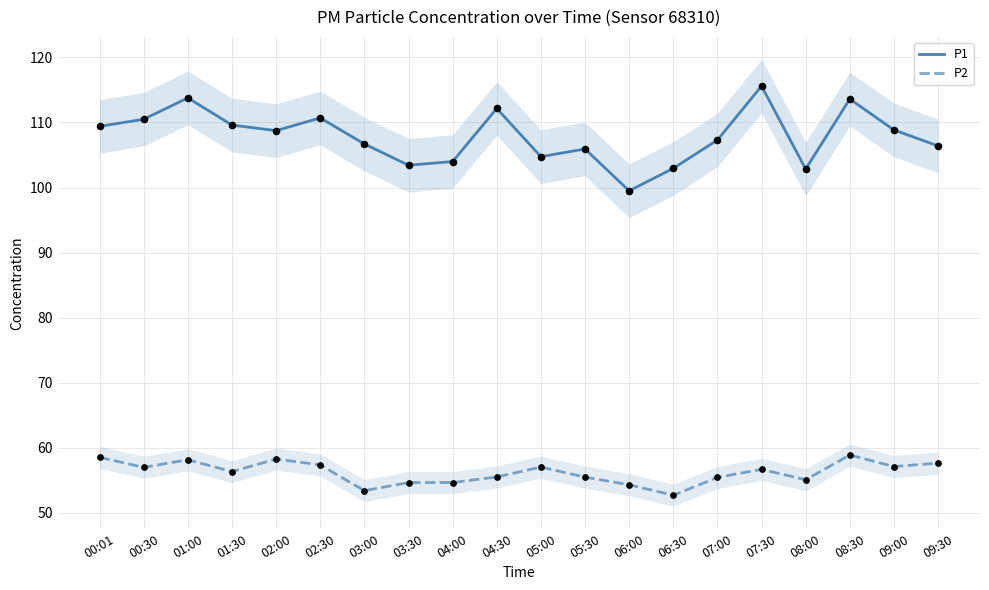

At how many categories does at least one series exceed 110?

6